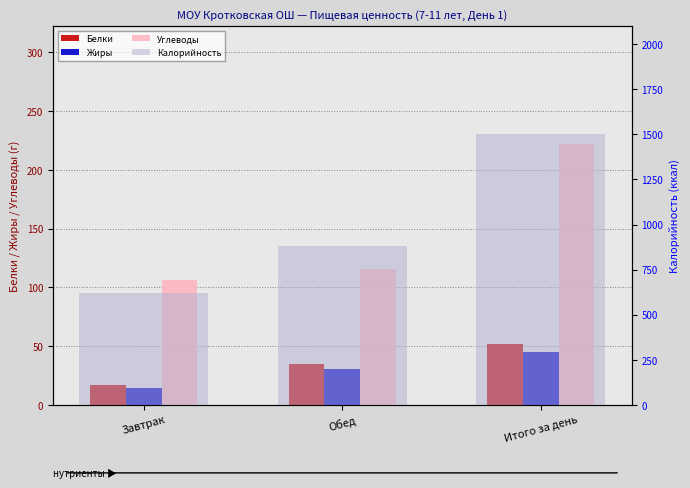

Which series has the largest total across all categories?

Калорийность